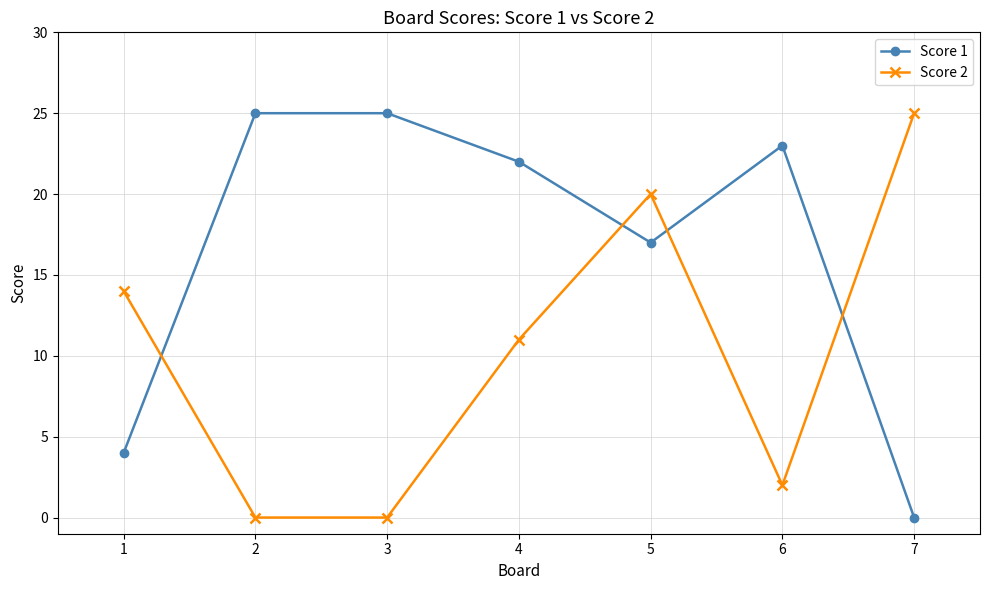

Between which two adjacent categories do Score 2 and Score 1 first intersect?

1 and 2